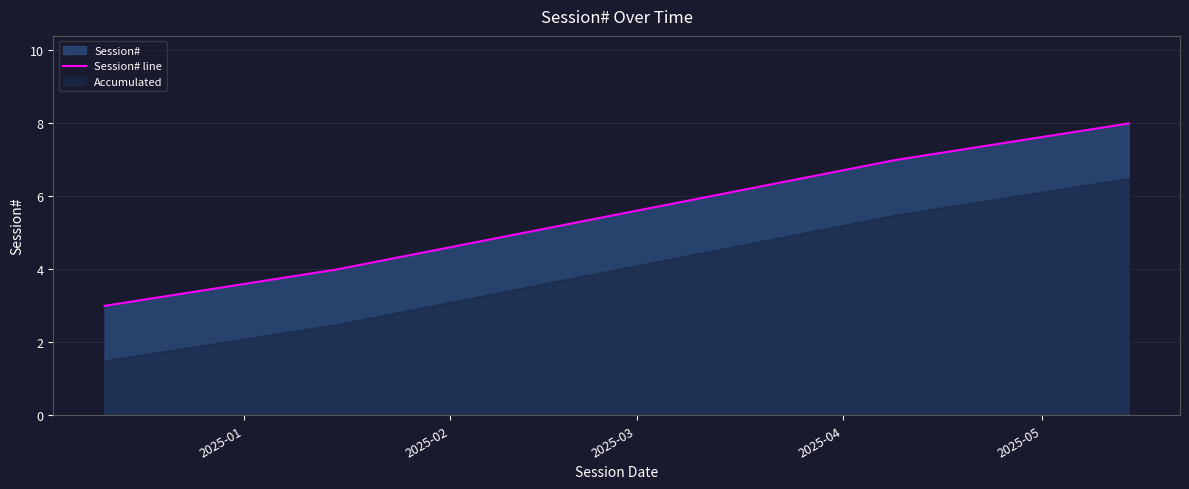

What is the value of the 2nd point from the left?

4